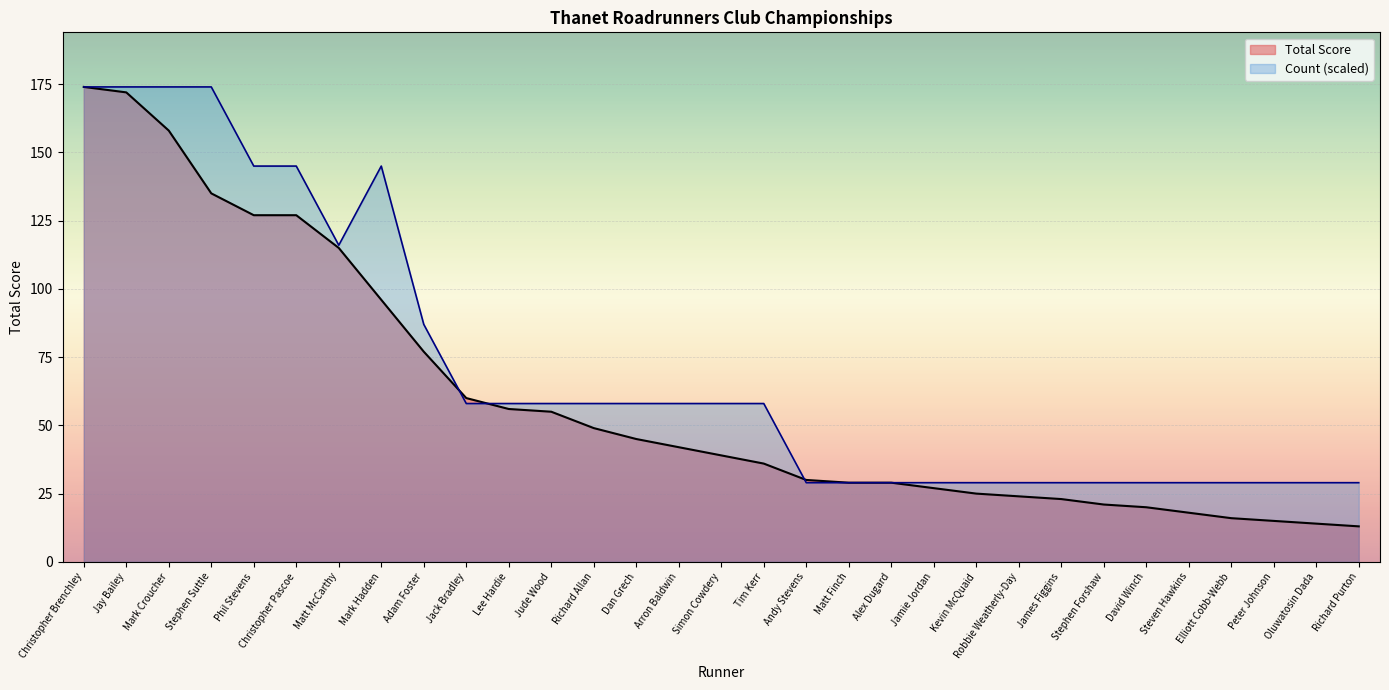

Rank the categories by value from highest to lowest.

Christopher Brenchley, Jay Bailey, Mark Croucher, Stephen Suttle, Phil Stevens, Christopher Pascoe, Mark Hadden, Matt McCarthy, Adam Foster, Jack Bradley, Lee Hardie, Jude Wood, Richard Allan, Dan Grech, Arron Baldwin, Simon Cowdery, Tim Kerr, Andy Stevens, Matt Finch, Alex Dugard, Jamie Jordan, Kevin McQuaid, Robbie Weatherly-Day, James Figgins, Stephen Forshaw, David Winch, Steven Hawkins, Elliott Cobb-Webb, Peter Johnson, Oluwatosin Dada, Richard Purton